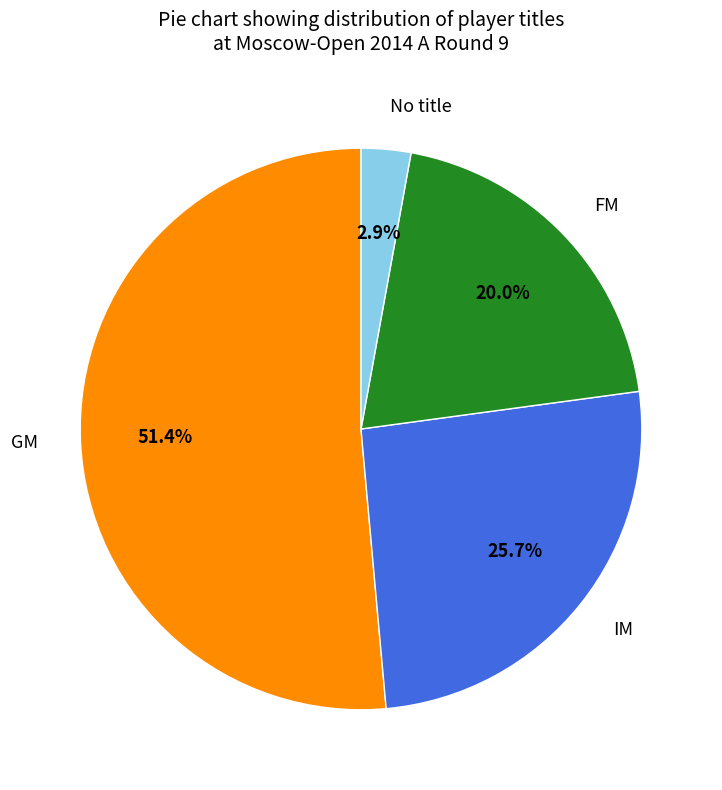

How many segments does this pie chart have?

4